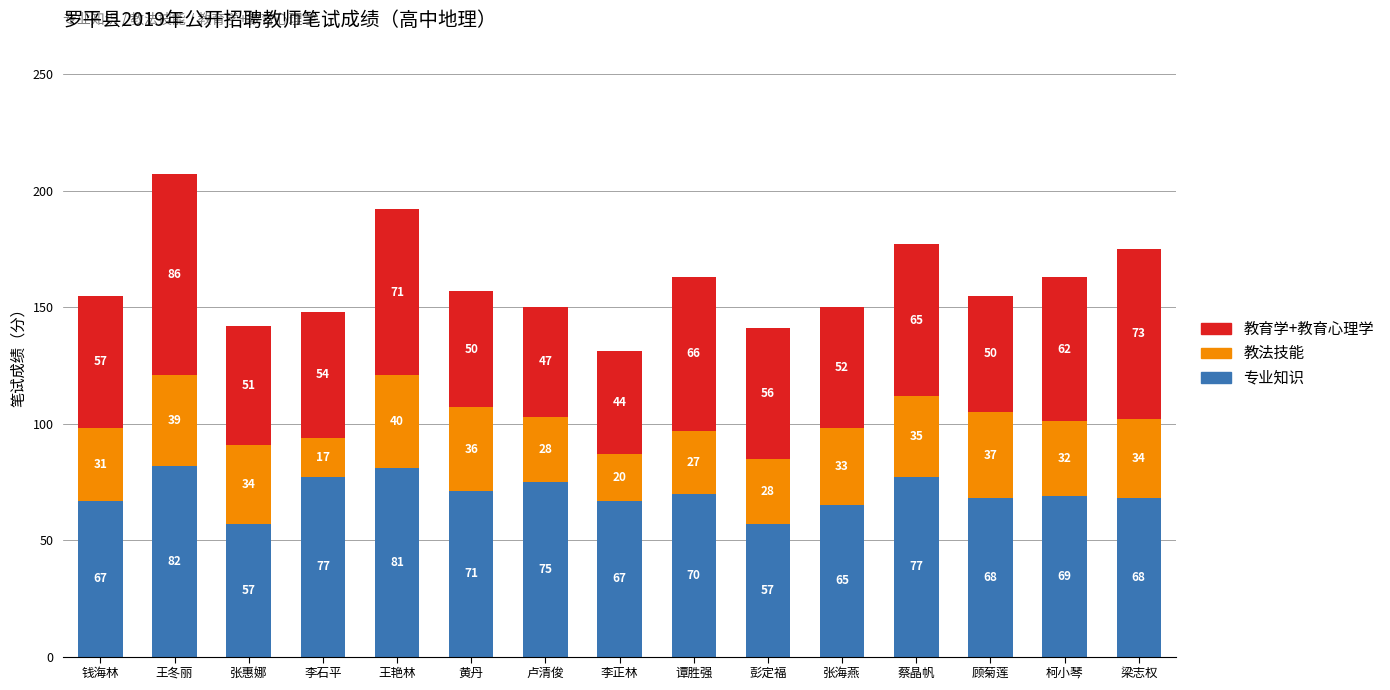

At which label is 专业知识 closest to 69?

柯小琴